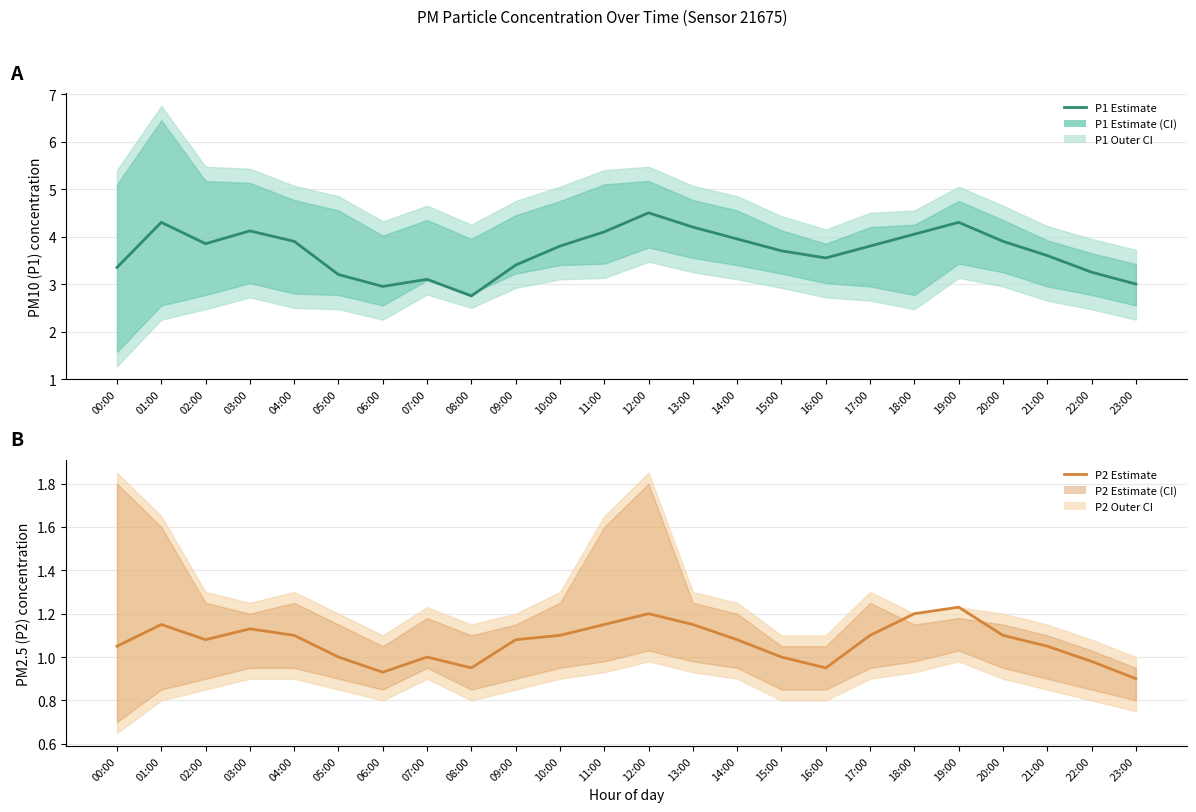

What is the sum of all P1 Estimate values?

88.6